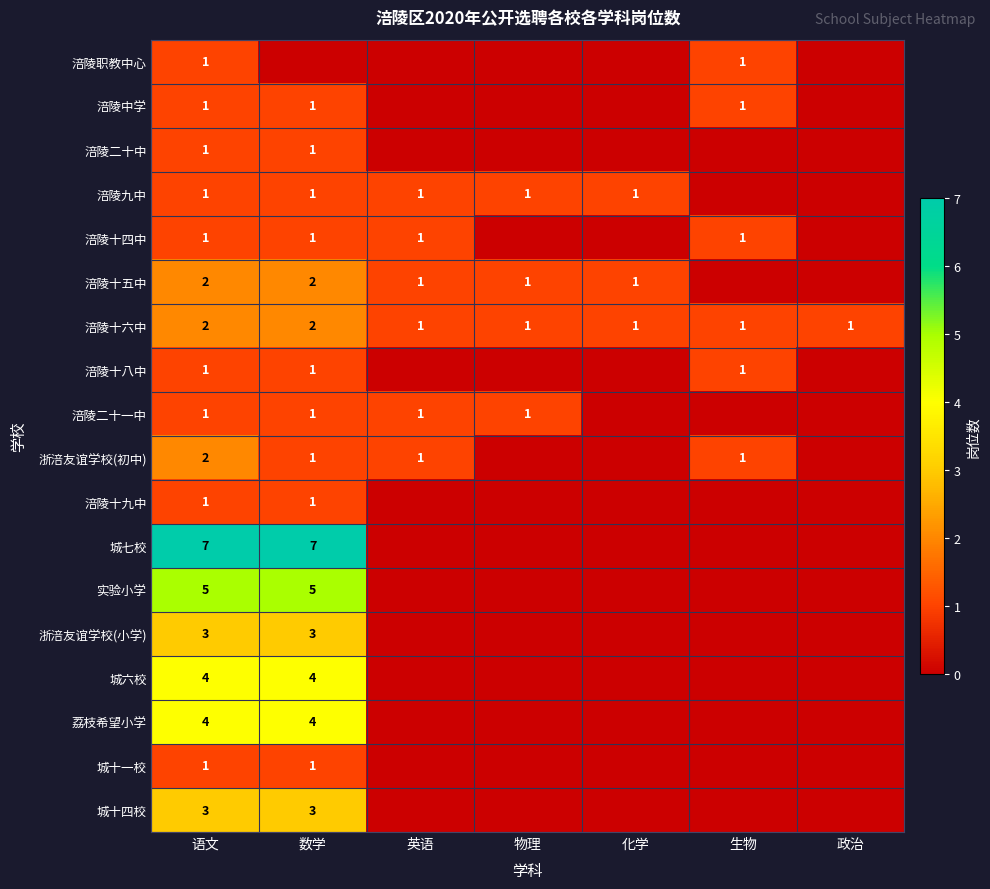

At which category is the sum across all series the highest?

语文